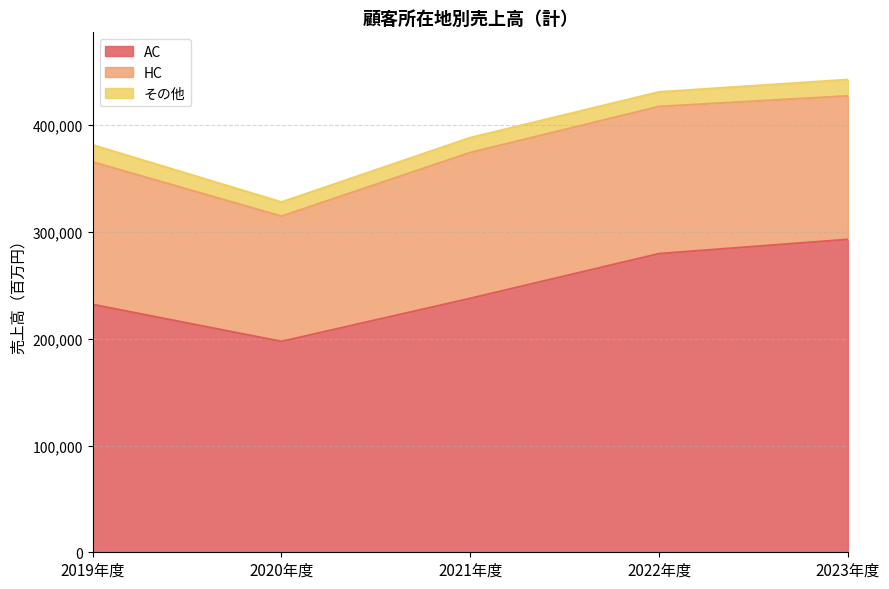

Reading left to right, extract all data points from this chart.

AC: 232101	197453	237783	279692	293033
HC: 133468	117338	136636	137876	134433
その他: 16015	13246	13941	13637	15316